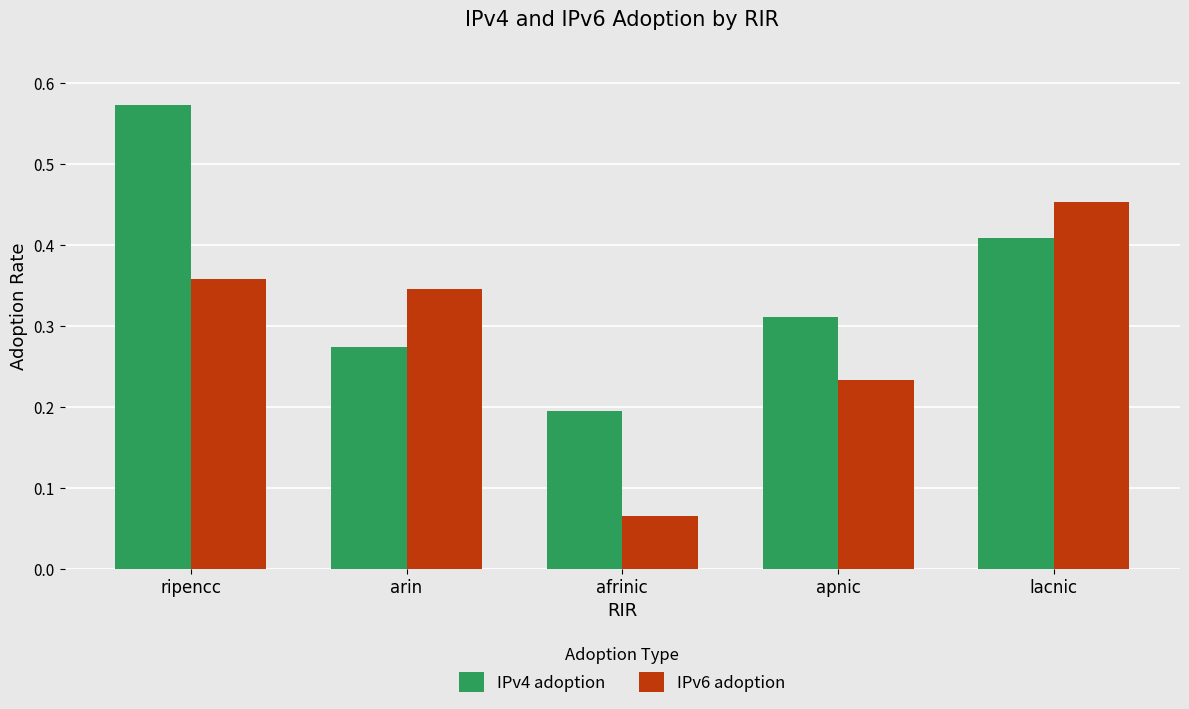

Between afrinic and lacnic, which series saw the biggest shift?

IPv6 adoption